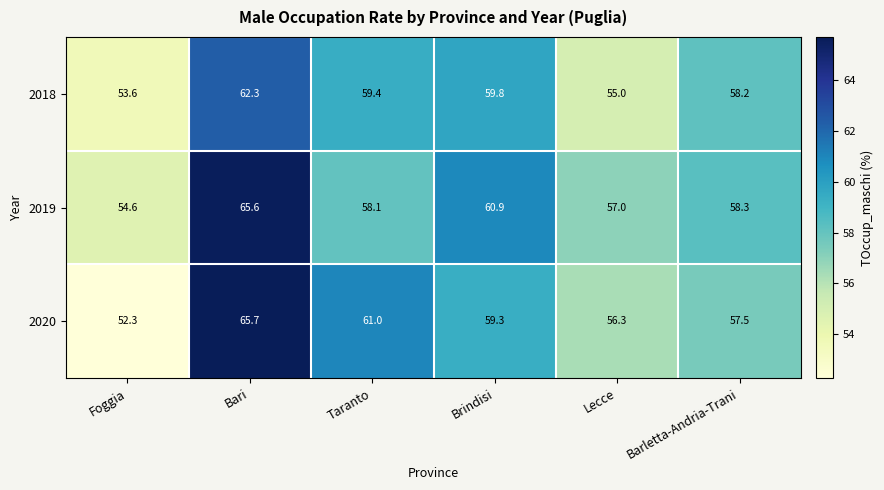

Which series changed the most between Foggia and Taranto?

2020